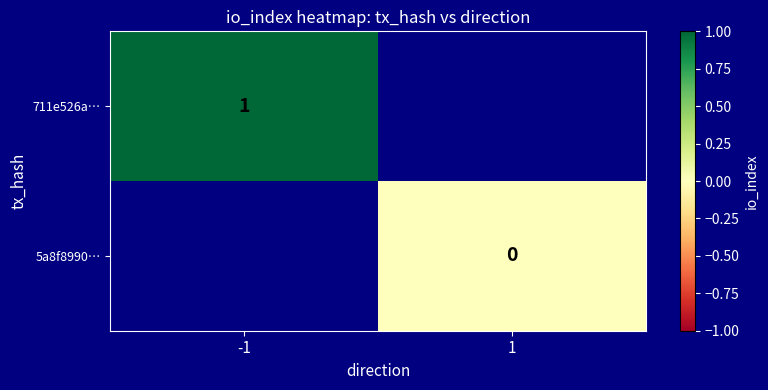

True or false: 711e526a… has a value of 1 at -1.

True